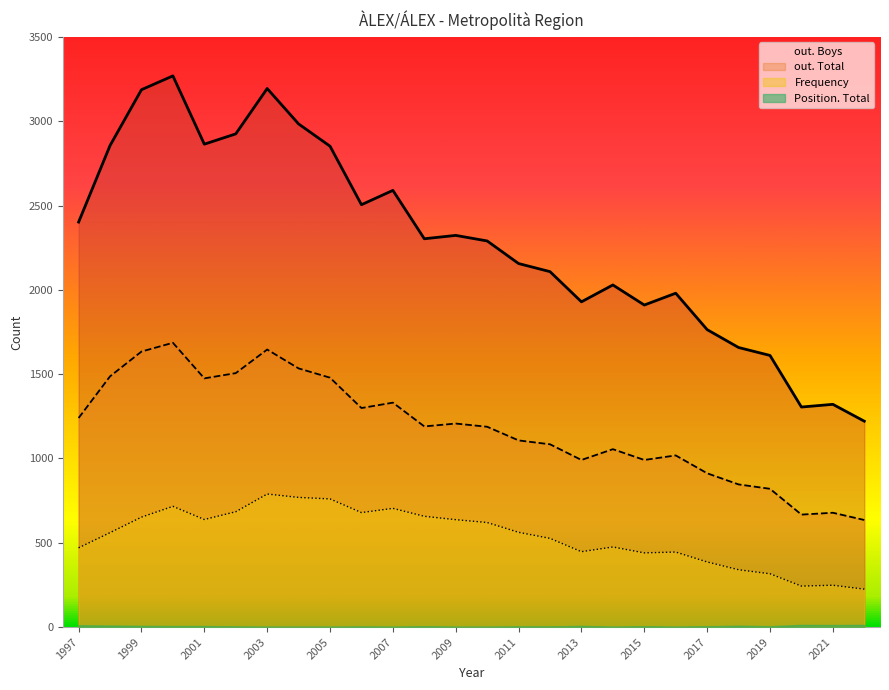

What is the average value of the Frequency series?

538